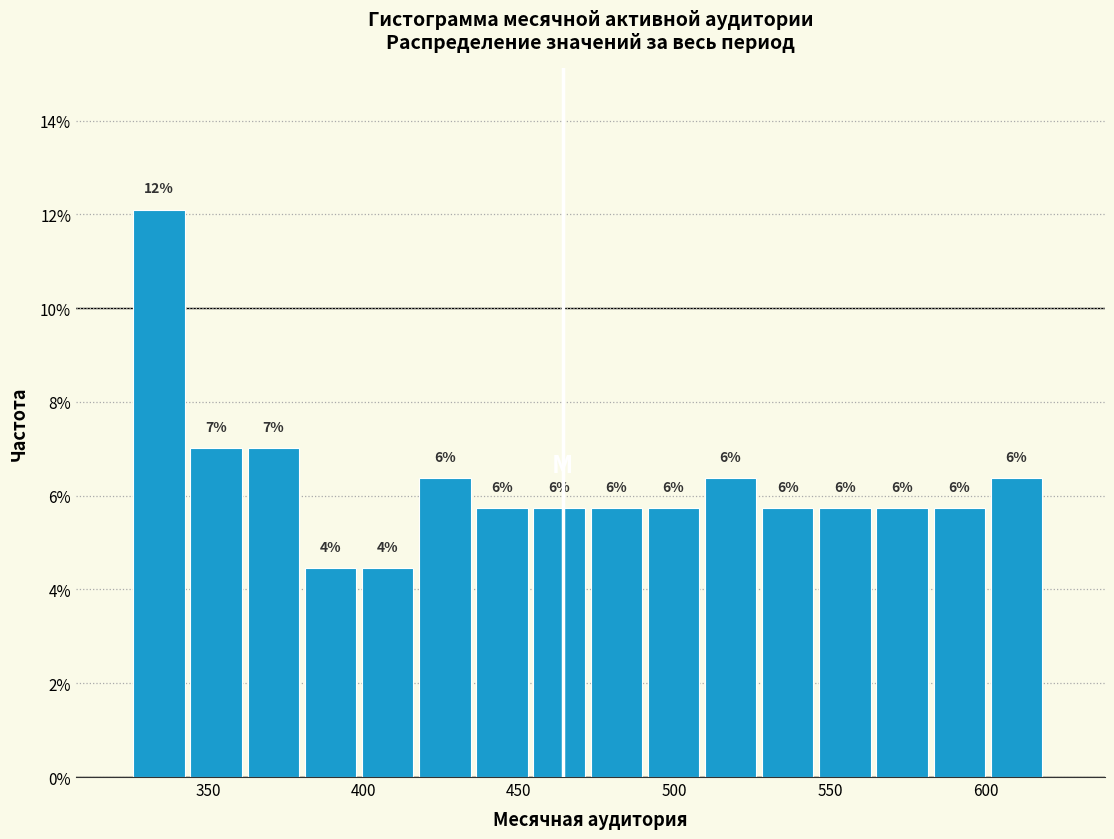

Around what value on the x-axis is the tallest bar? Give the approximate position of its centre, as read against the axis.

335